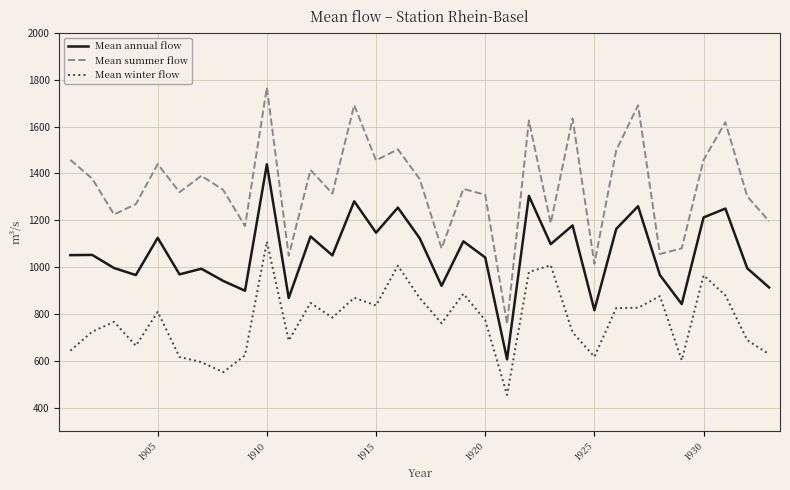

Which series has the largest total across all categories?

Mean summer flow